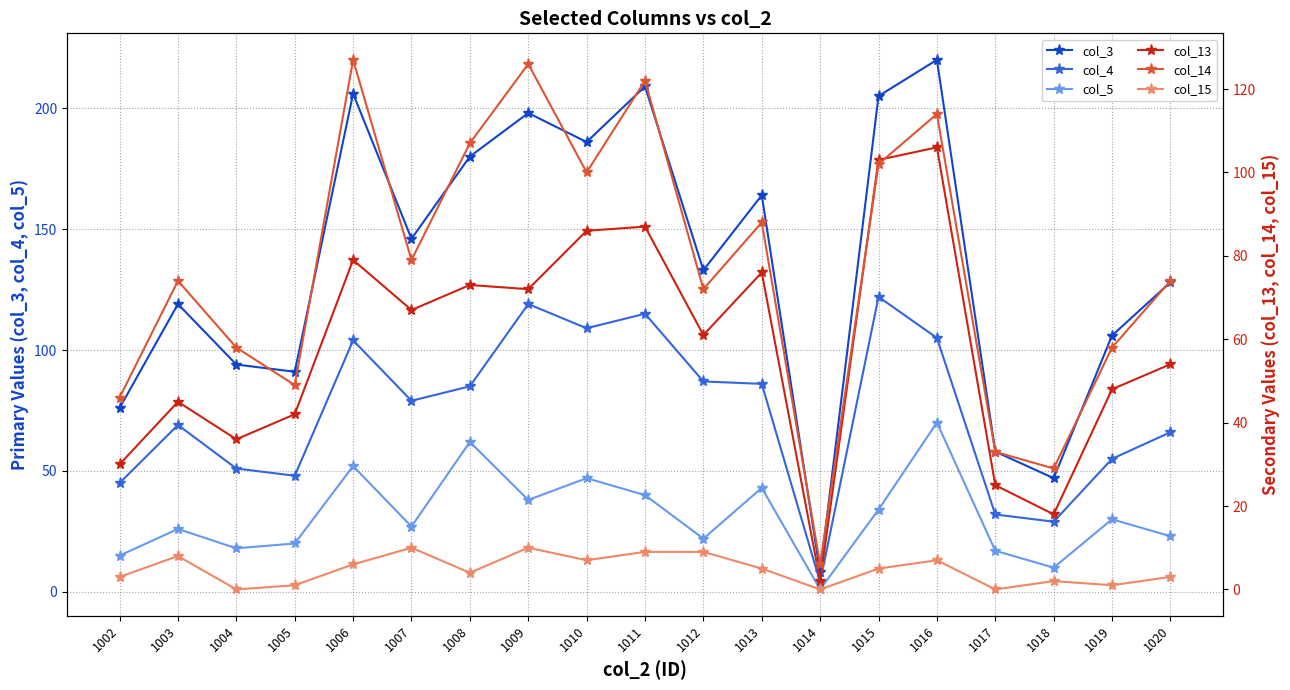

True or false: col_3 and col_13 cross at least once.

False